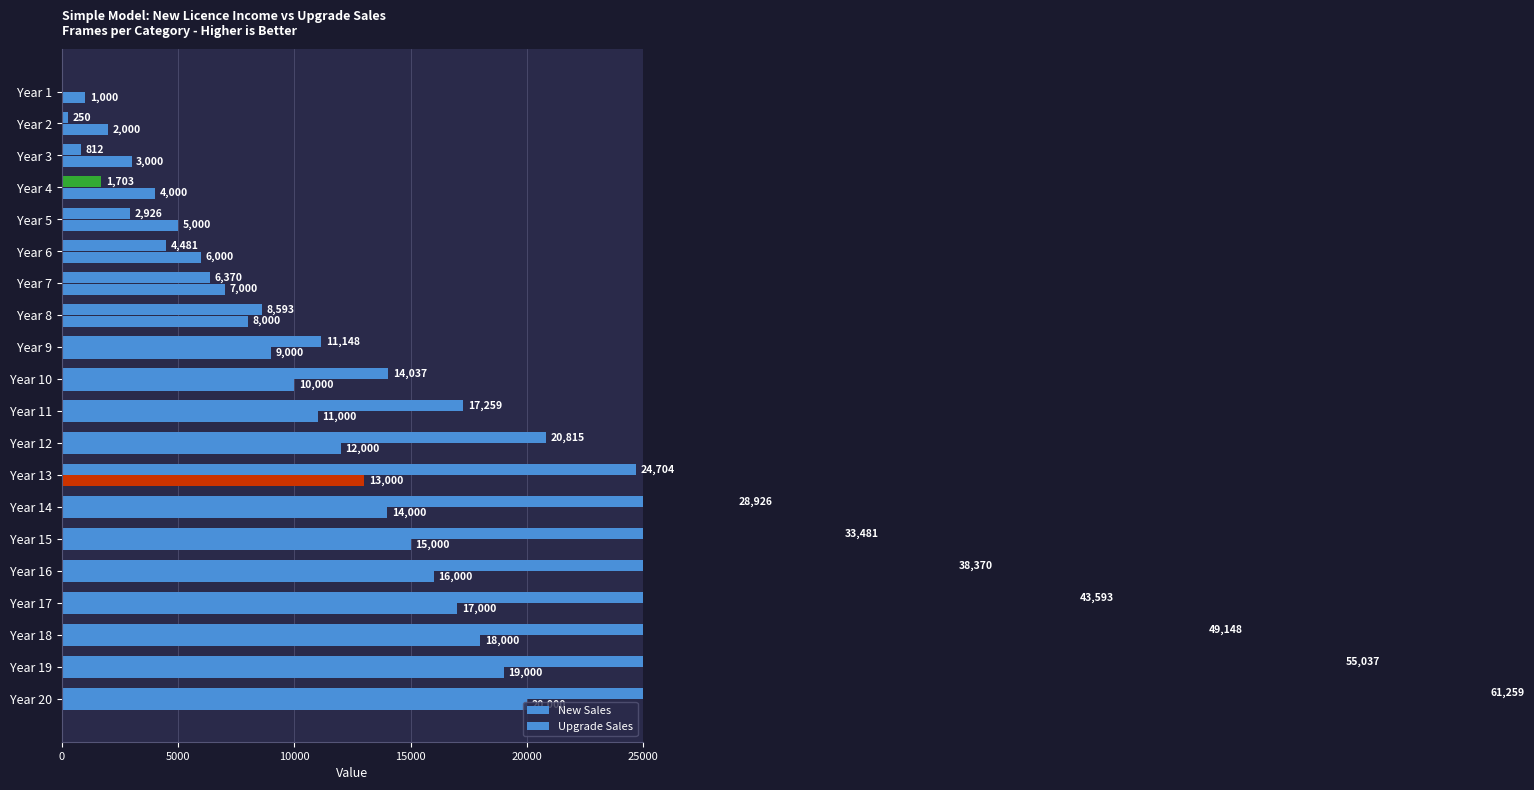

How many groups of bars are there?

20